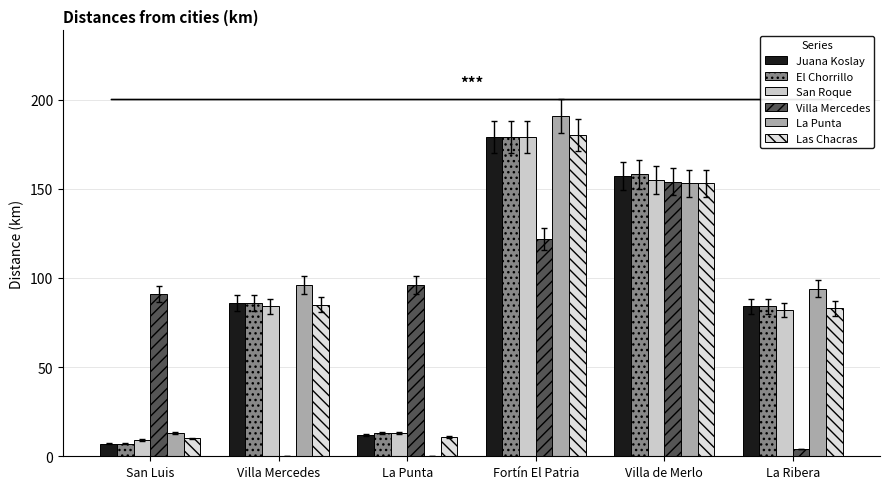

How many groups of bars are there?

6